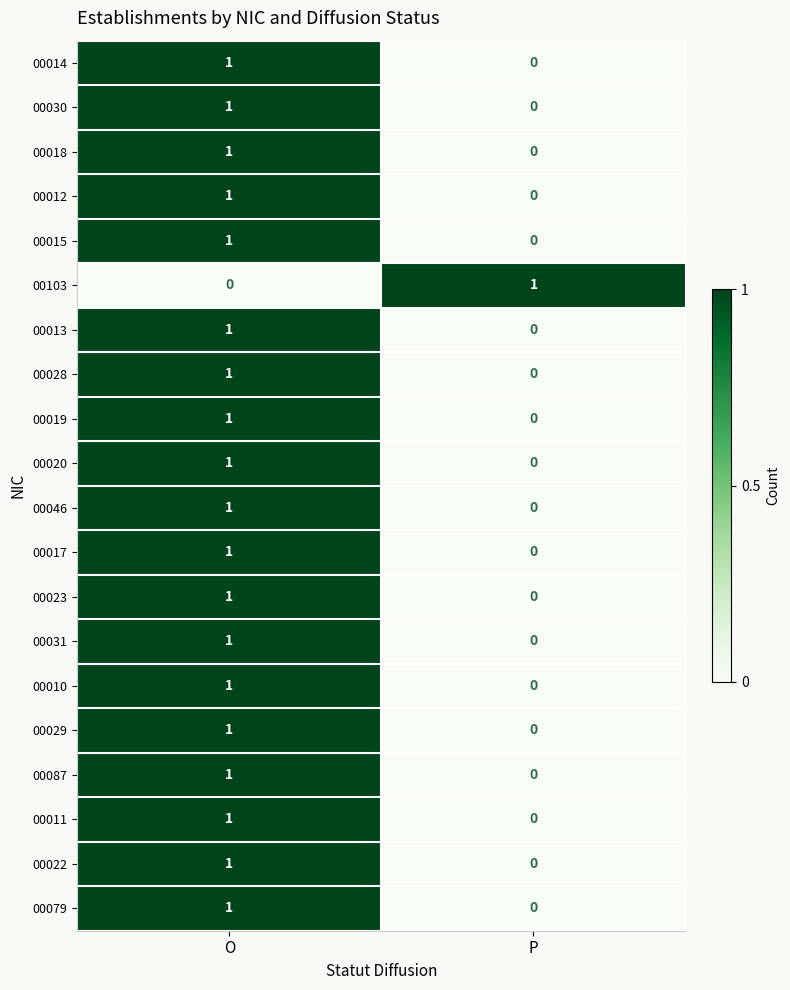

What is the greatest value displayed?

1